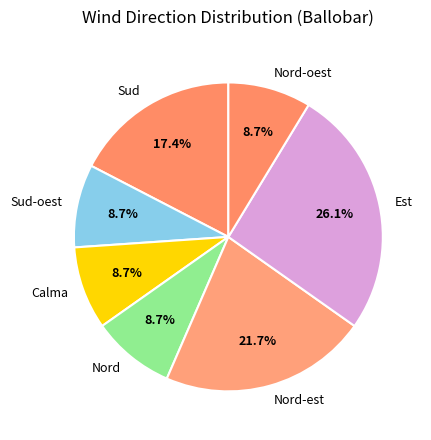

Combined, do Est and Calma account for over 50%?

No